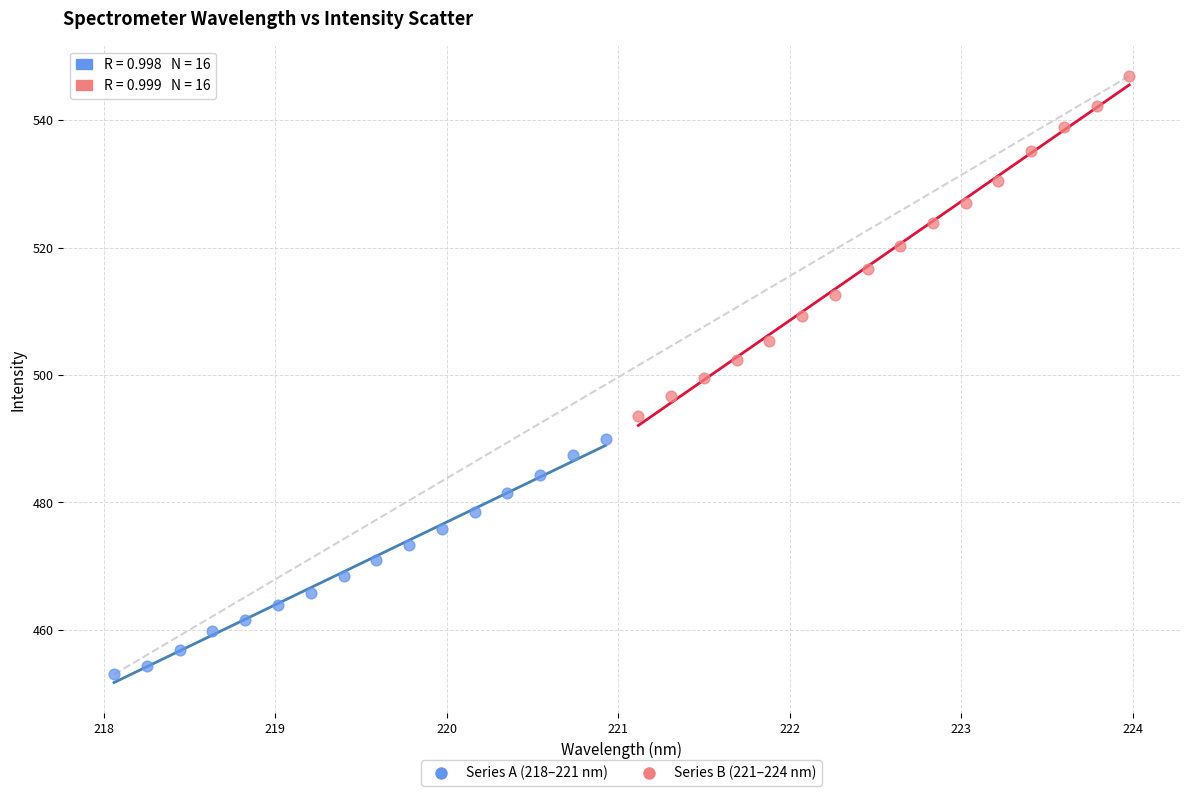

Which series reaches the maximum Y coordinate?

Series B (221–224 nm)